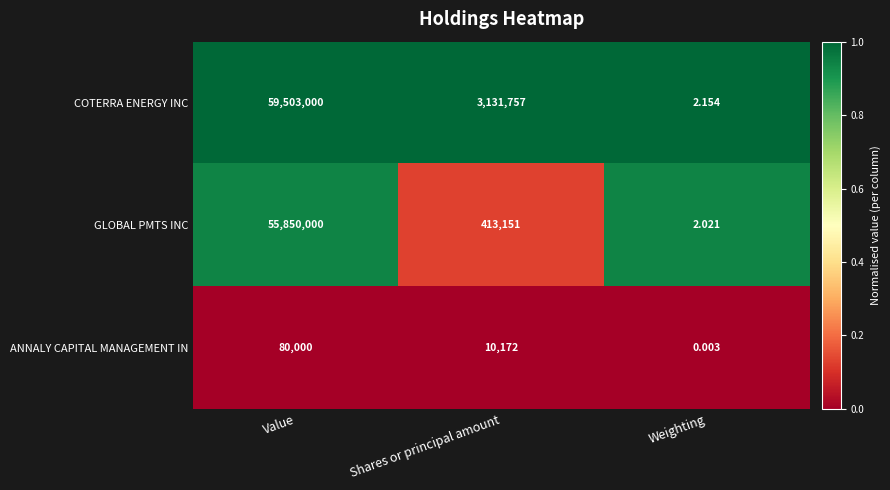

Which label corresponds to the largest value in the chart?

Value